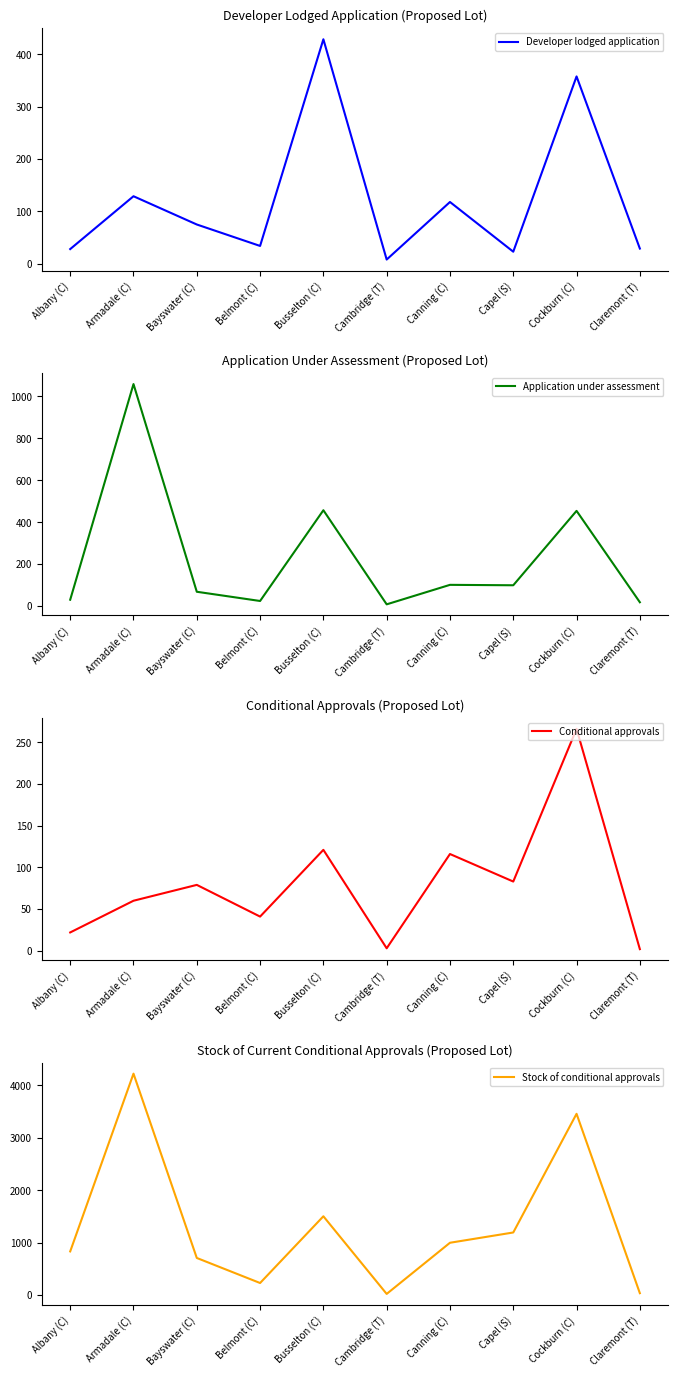

Is it true that Conditional approvals equals 18 at Belmont (C)?

False